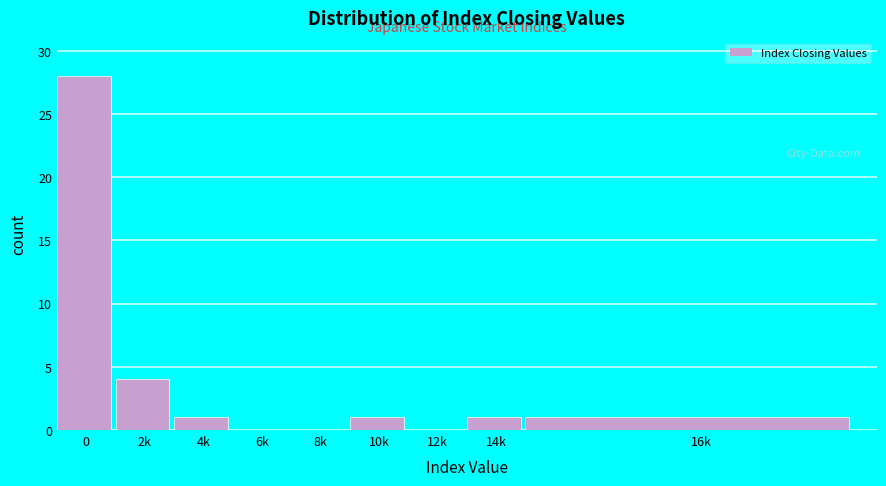

Reading left to right, list all the values displayed in this chart.

0=28	2k=4	4k=1	6k=0	8k=0	10k=1	12k=0	14k=1	16k=1